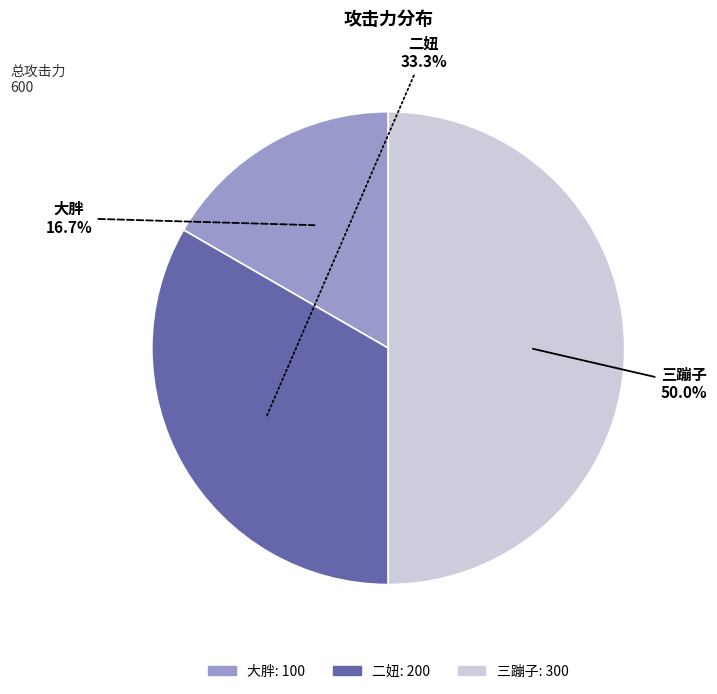

To the nearest percent, what portion does 三蹦子 represent?

50%